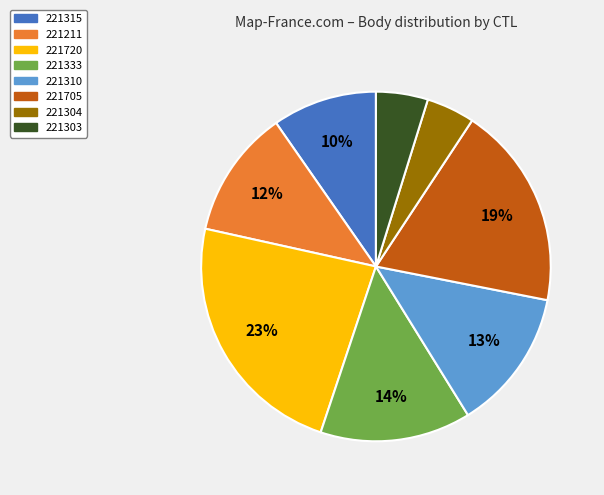

To the nearest percent, what percentage of the pie is 221315?

10%